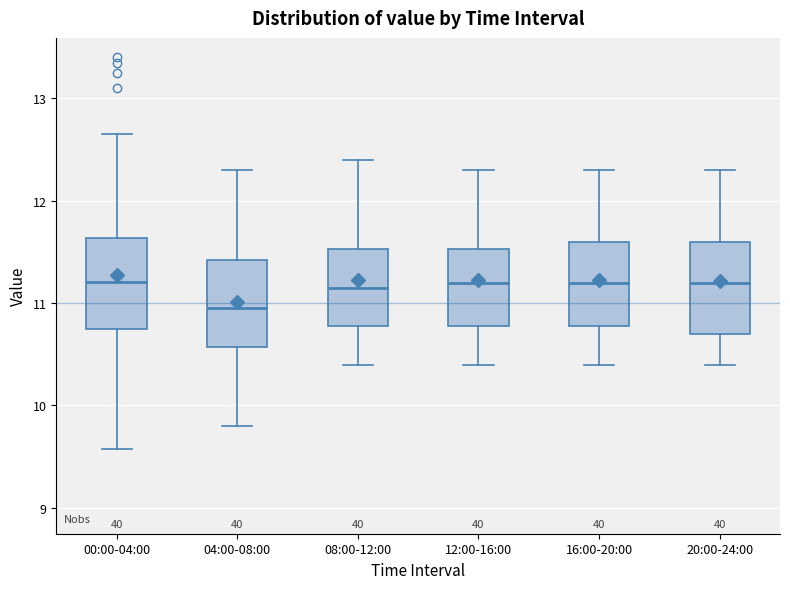

Reading left to right, transcribe this box plot: for each box, give where its median line is, the range the box spans, and where its two whiskers end, as read against the y-axis. The values are not printed on the chart, so give them approximately, as read against the axis.

00:00-04:00: median 11.2, box 10.7 to 11.6, whiskers 9.6 to 12.7
04:00-08:00: median 11.0, box 10.6 to 11.4, whiskers 9.8 to 12.3
08:00-12:00: median 11.2, box 10.8 to 11.5, whiskers 10.4 to 12.4
12:00-16:00: median 11.2, box 10.8 to 11.5, whiskers 10.4 to 12.3
16:00-20:00: median 11.2, box 10.8 to 11.6, whiskers 10.4 to 12.3
20:00-24:00: median 11.2, box 10.7 to 11.6, whiskers 10.4 to 12.3